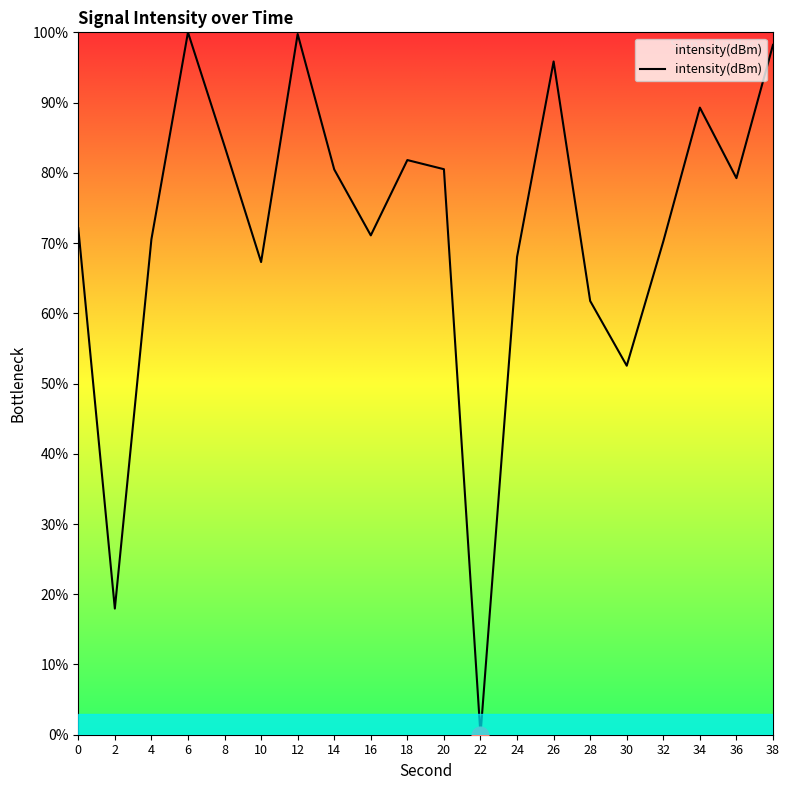

Which has a higher value, 24 or 18?

18